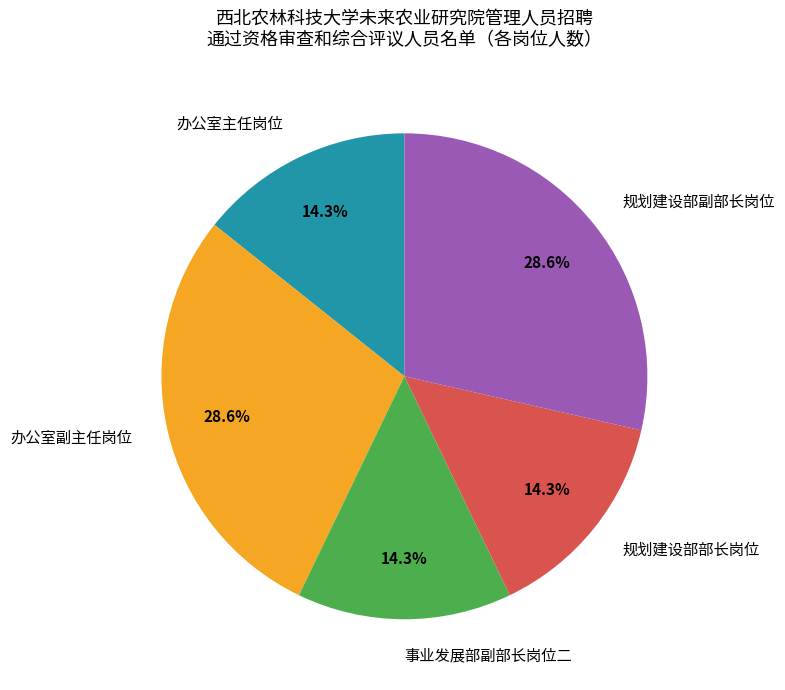

Approximately how many times larger is the value at 事业发展部副部长岗位二 compared to 办公室主任岗位?

1.0